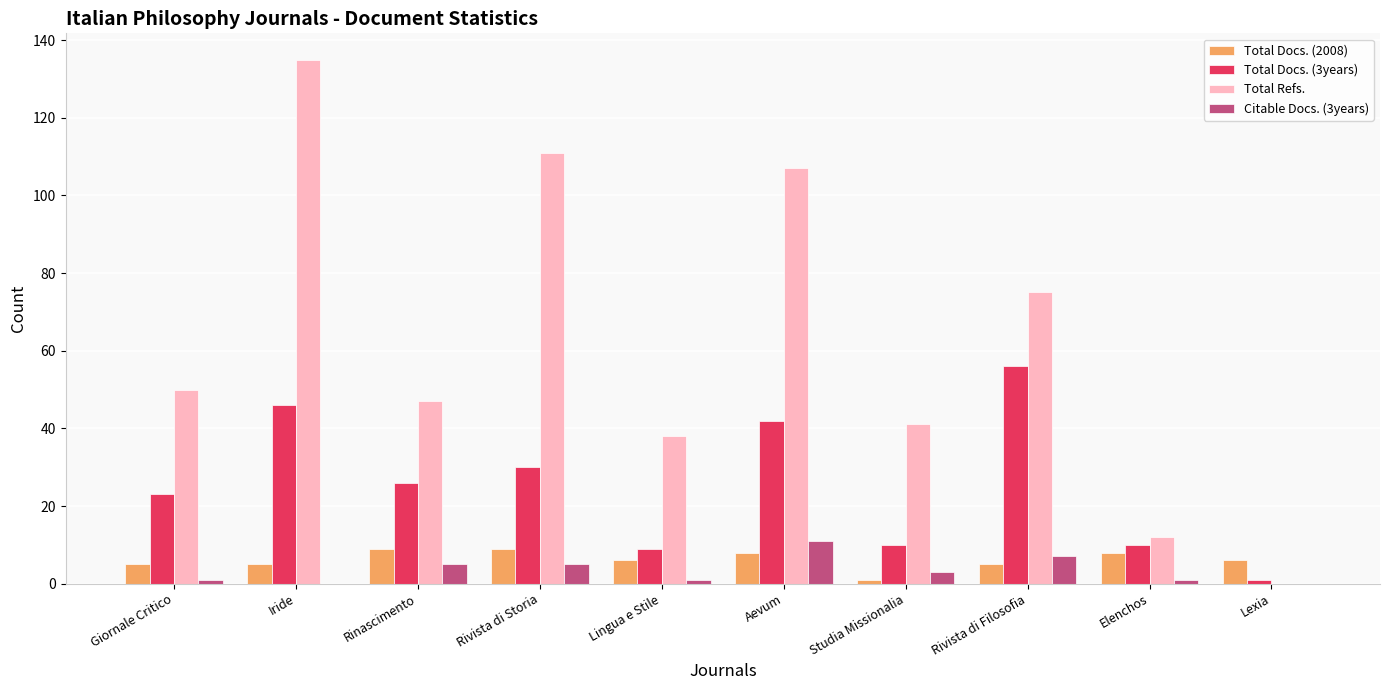

Is it true that Citable Docs. (3years) equals 7 at Iride?

False